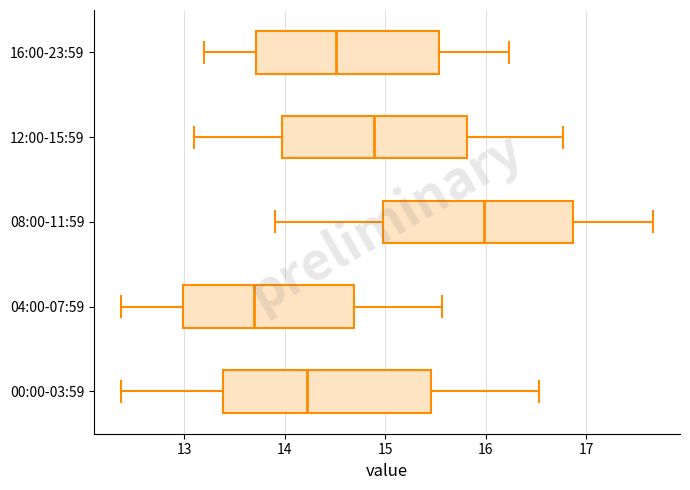

Reading bottom to top, read every box against the x-axis: the position of its median line, the range the box covers, and the ends of its whiskers. The values are not printed on the chart, so give them approximately, as read against the axis.

00:00-03:59: median 14.2, box 13.4 to 15.5, whiskers 12.4 to 16.5
04:00-07:59: median 13.7, box 13.0 to 14.7, whiskers 12.4 to 15.6
08:00-11:59: median 16.0, box 15.0 to 16.9, whiskers 13.9 to 17.7
12:00-15:59: median 14.9, box 14.0 to 15.8, whiskers 13.1 to 16.8
16:00-23:59: median 14.5, box 13.7 to 15.5, whiskers 13.2 to 16.2